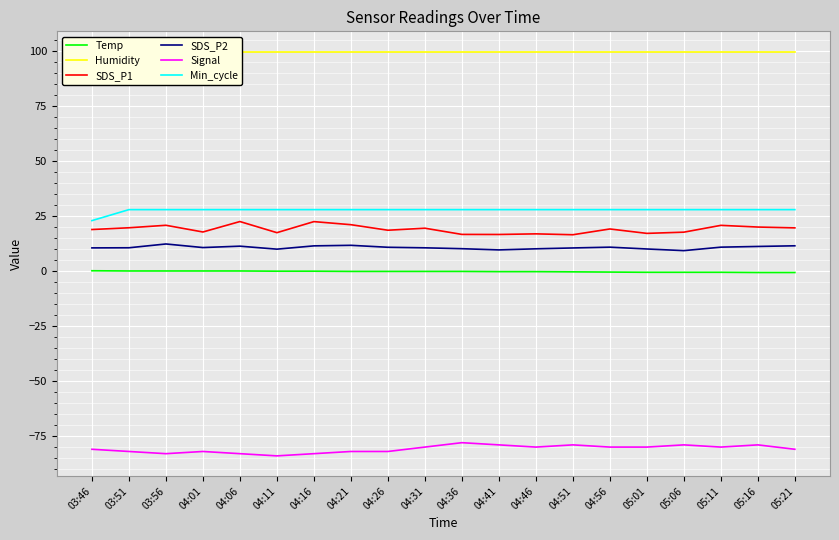

How many lines are shown in the chart?

6